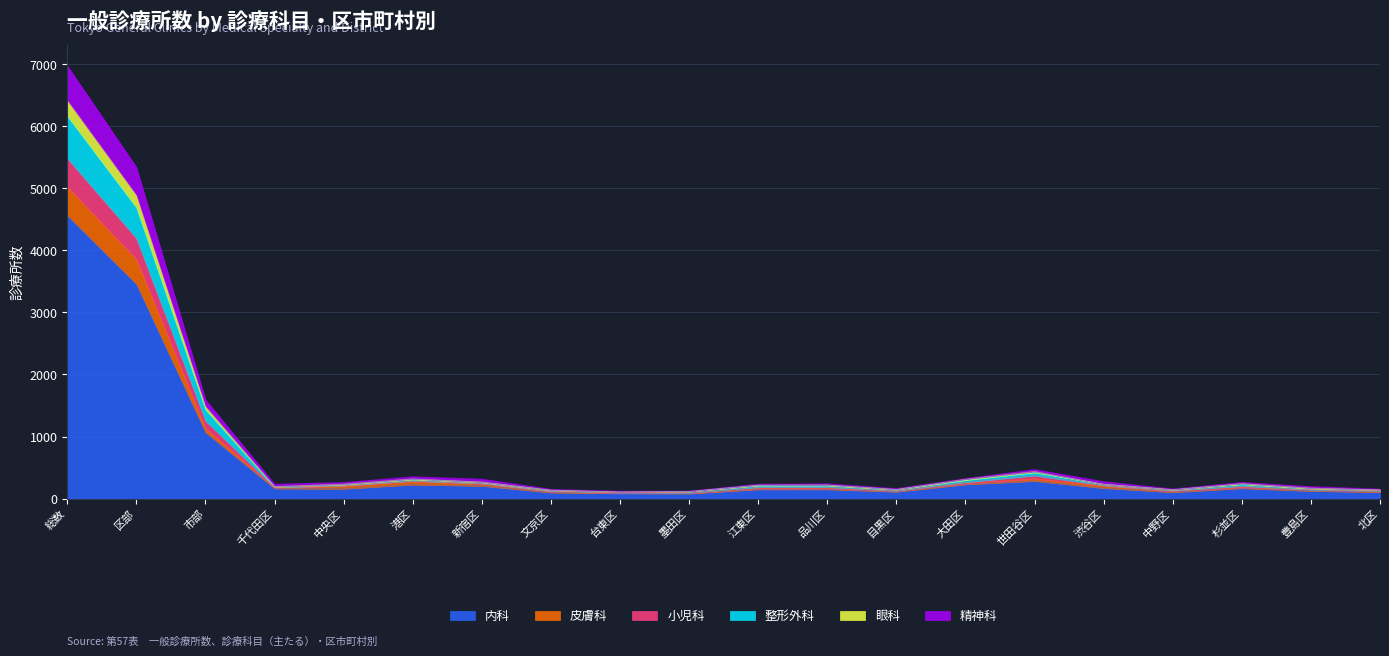

Where is the first local minimum for 精神科?

千代田区